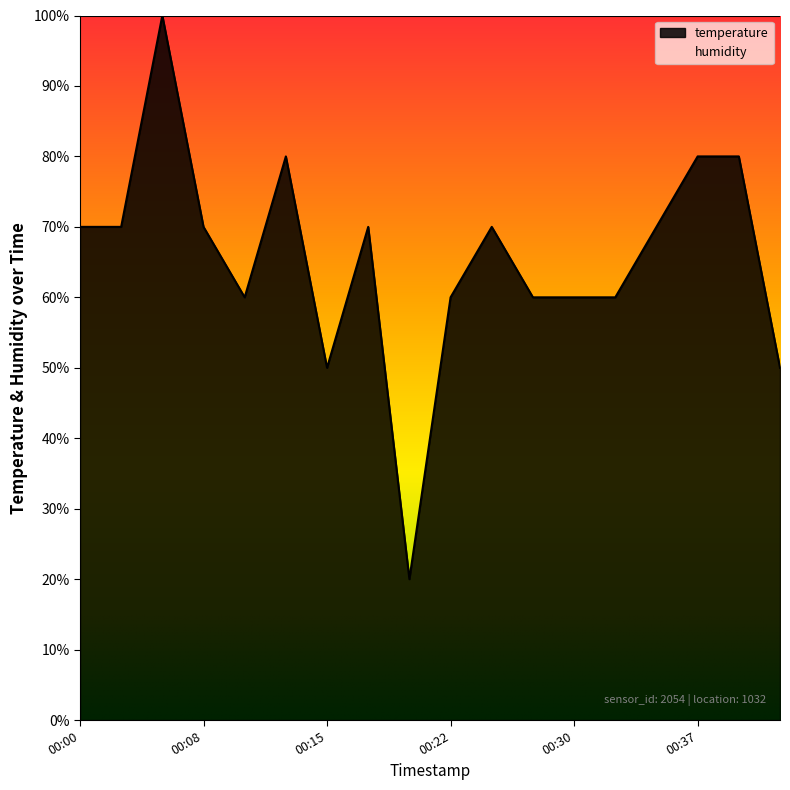

Where is the first local minimum?

00:10